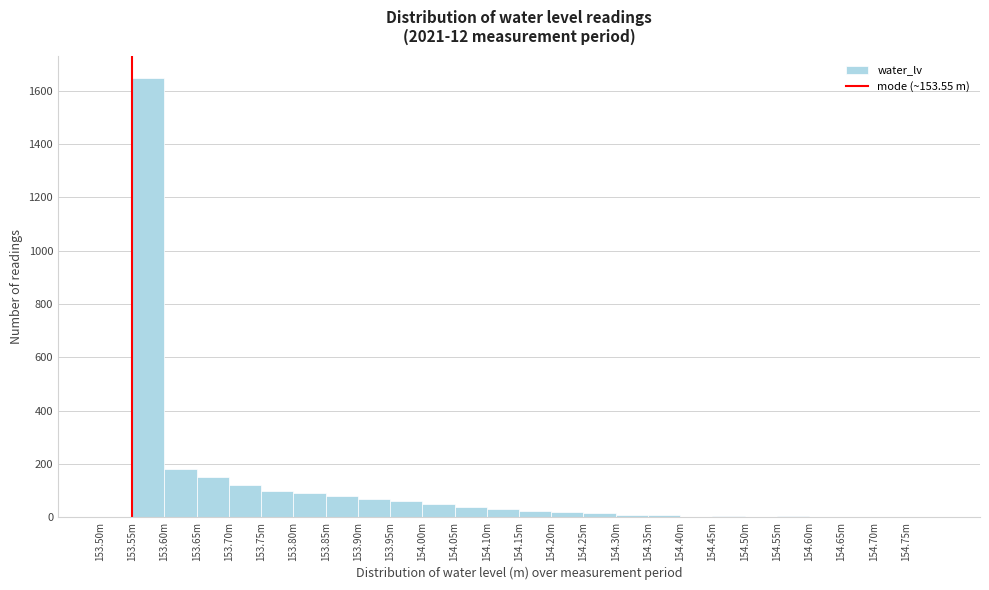

What is the maximum value shown in the chart?

1650